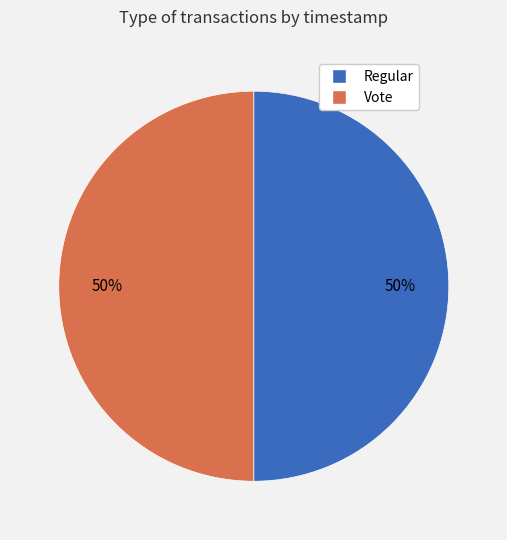

True or false: Regular accounts for 50% of the total.

True